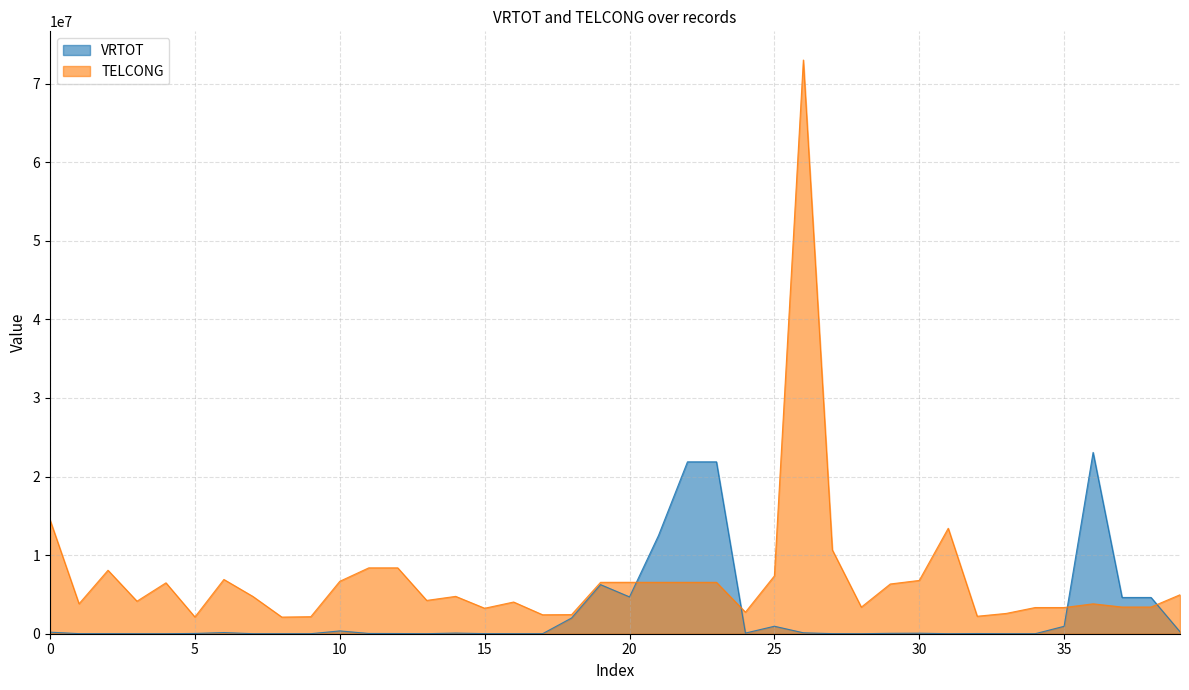

List the series in order of their peak value, lowest first.

VRTOT, TELCONG